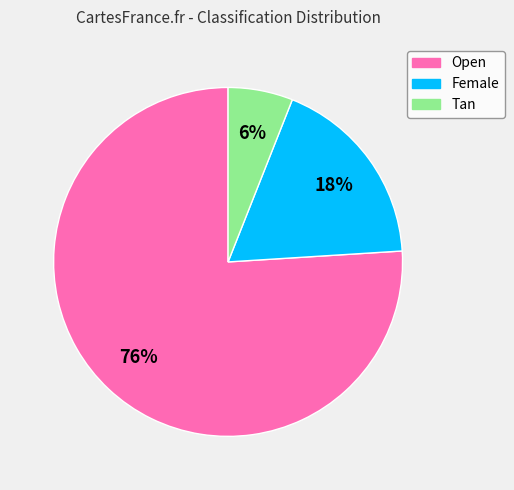

Which has a higher value, Female or Open?

Open